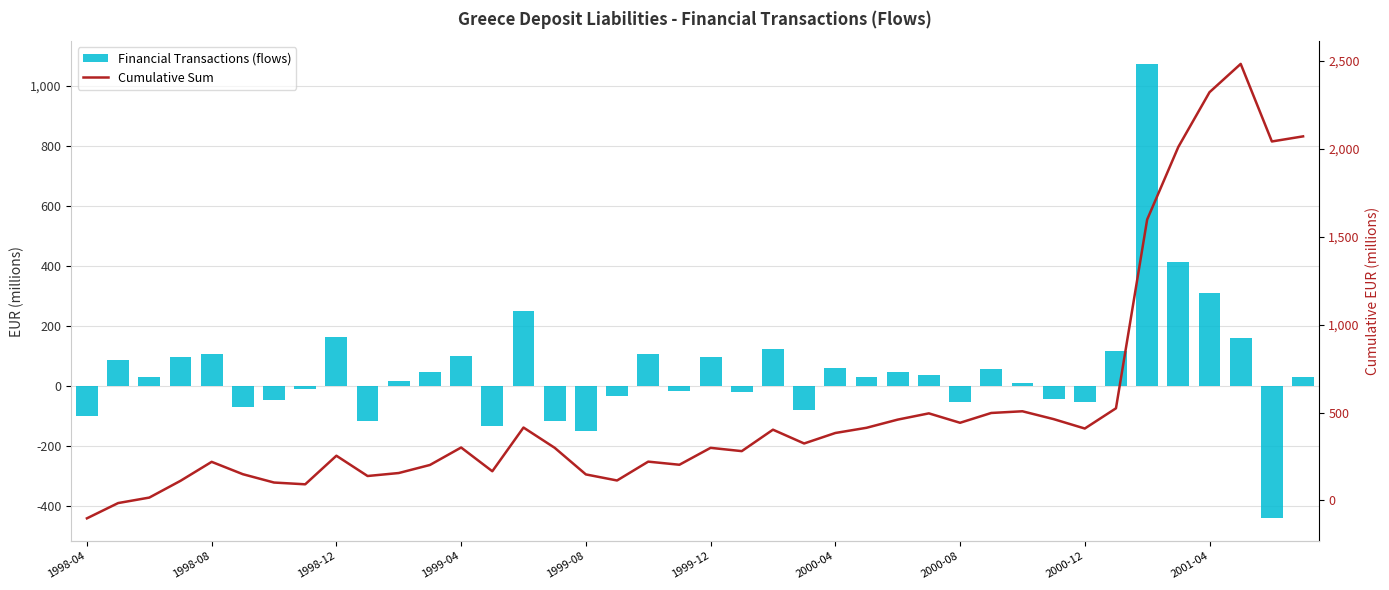

List the series in order of their overall mean, highest first.

Cumulative Sum, Financial Transactions (flows)